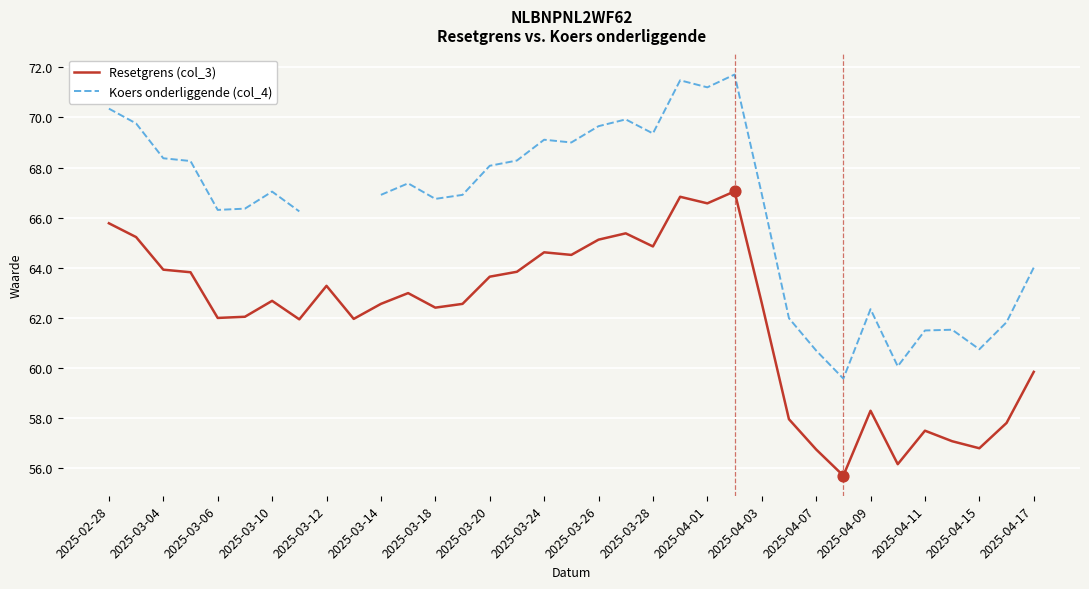

The Resetgrens (col_3) series shows 64.9 at 2025-03-28. True or false?

True